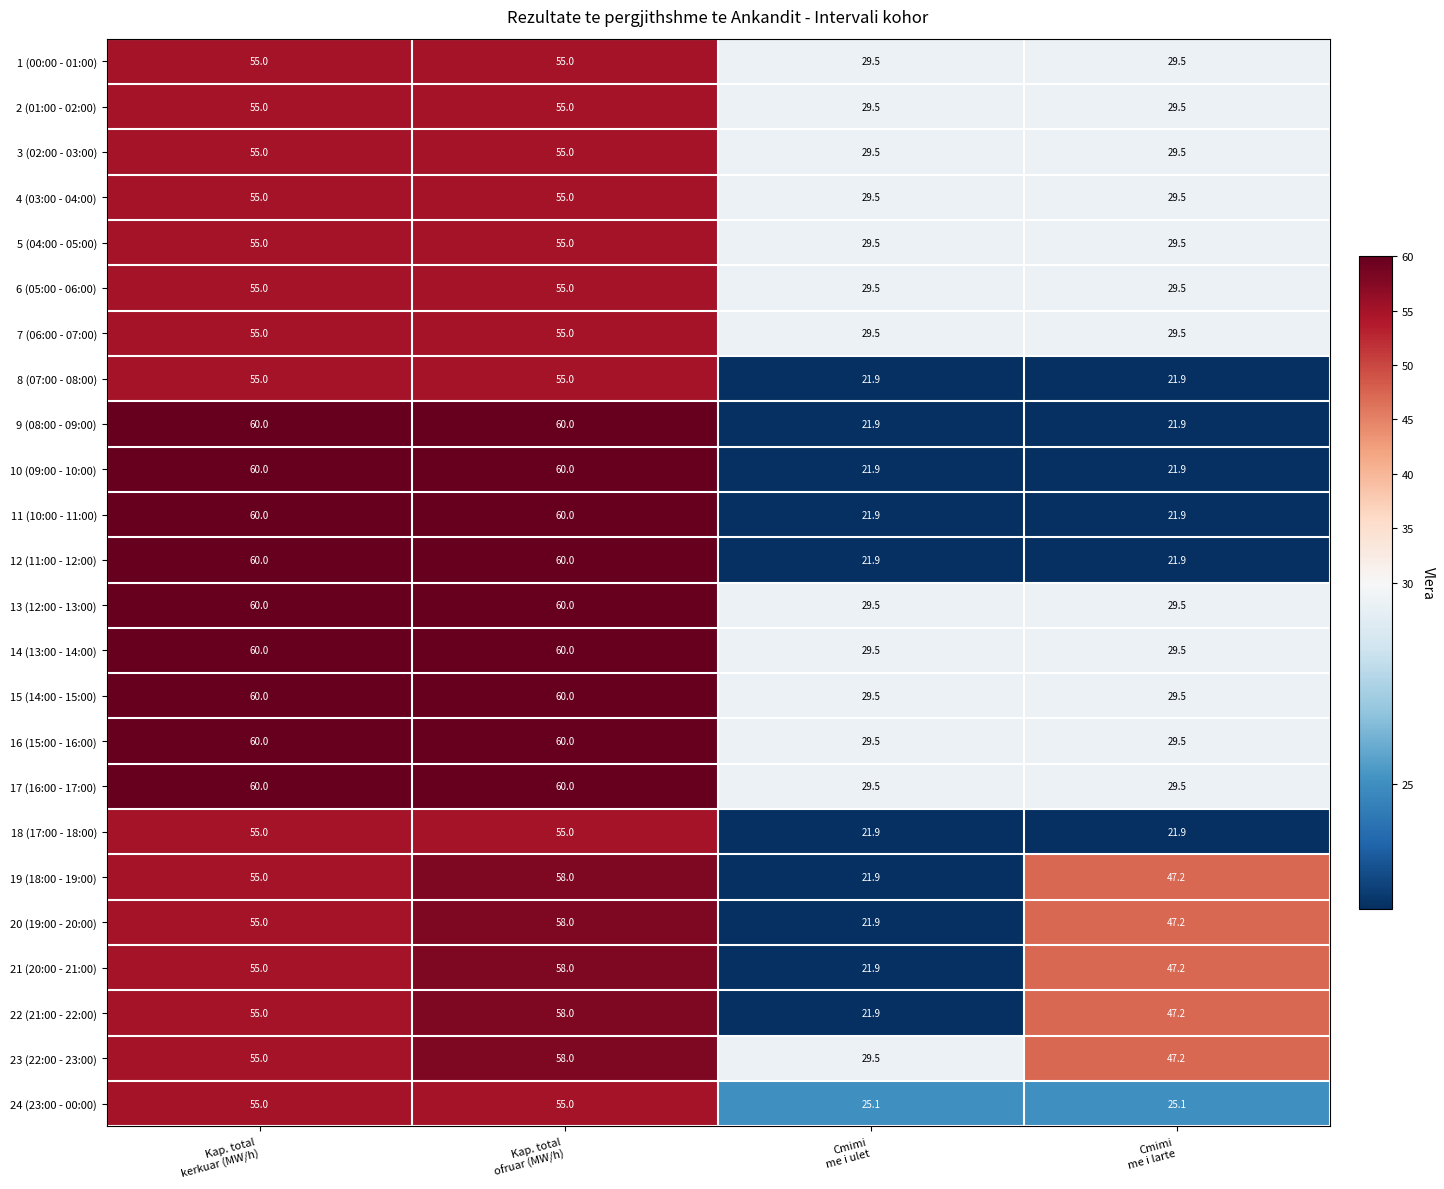

At how many categories does at least one series exceed 23?

4